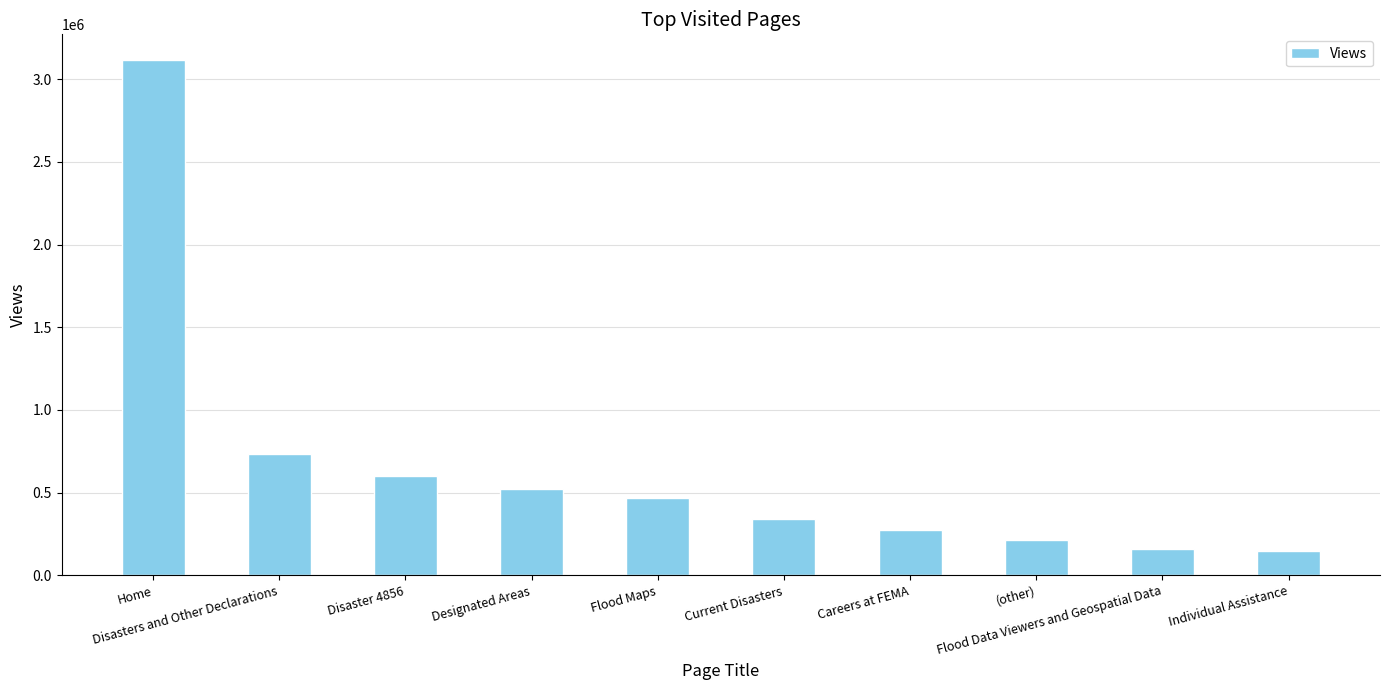

What is the value of the 6th bar from the left?

338486